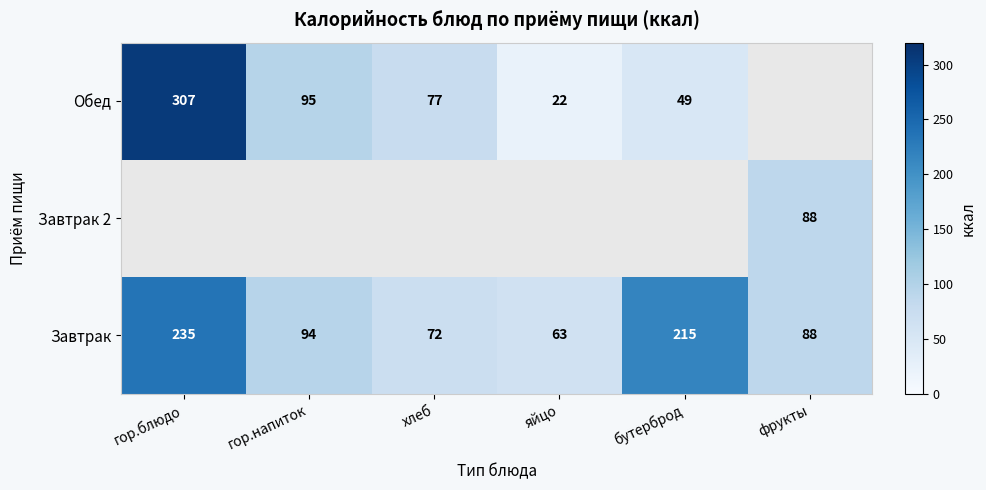

At which label does Завтрак first exceed 94?

гор.блюдо